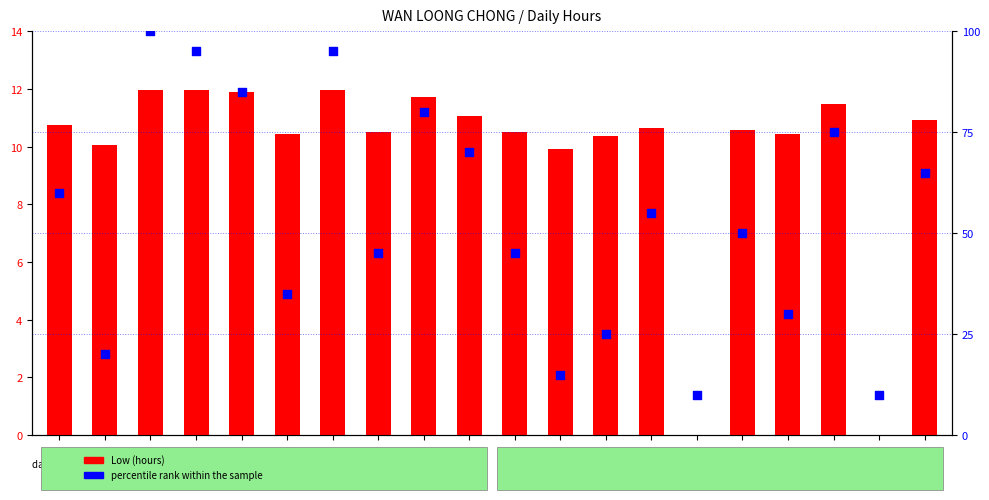

At how many categories does at least one series exceed 4?

20